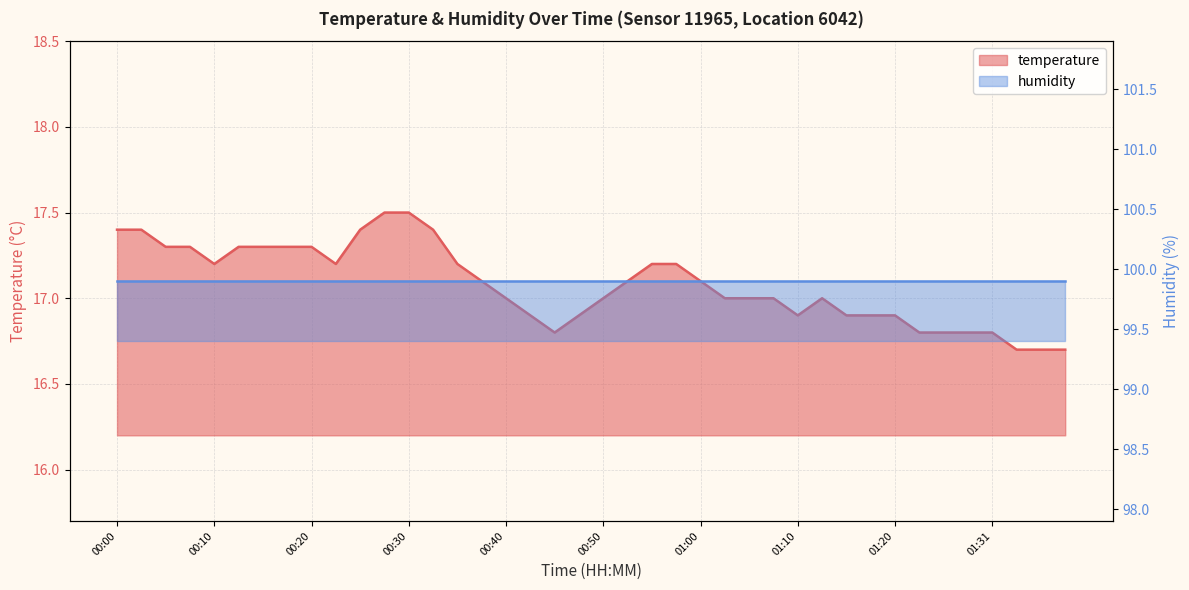

What is the value of the 8th point from the left?

17.3